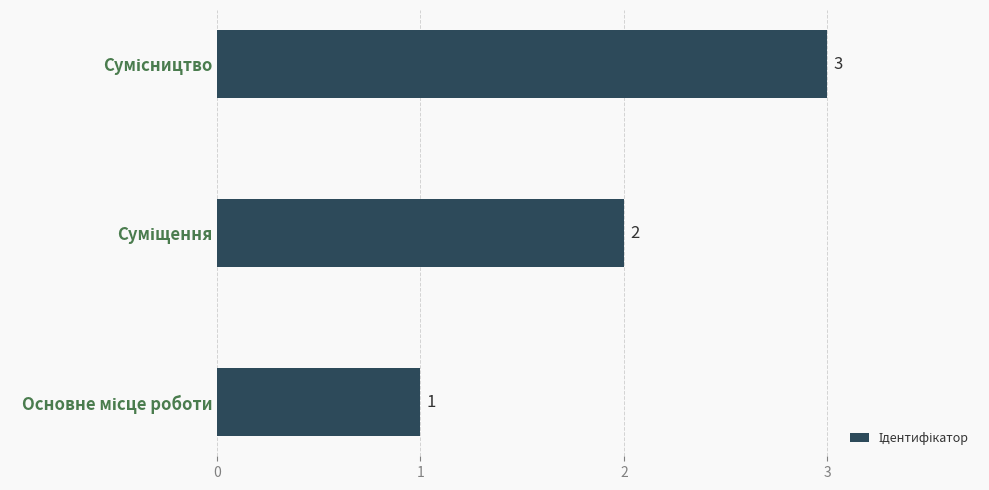

Count the values in the range 1 to 3.

3